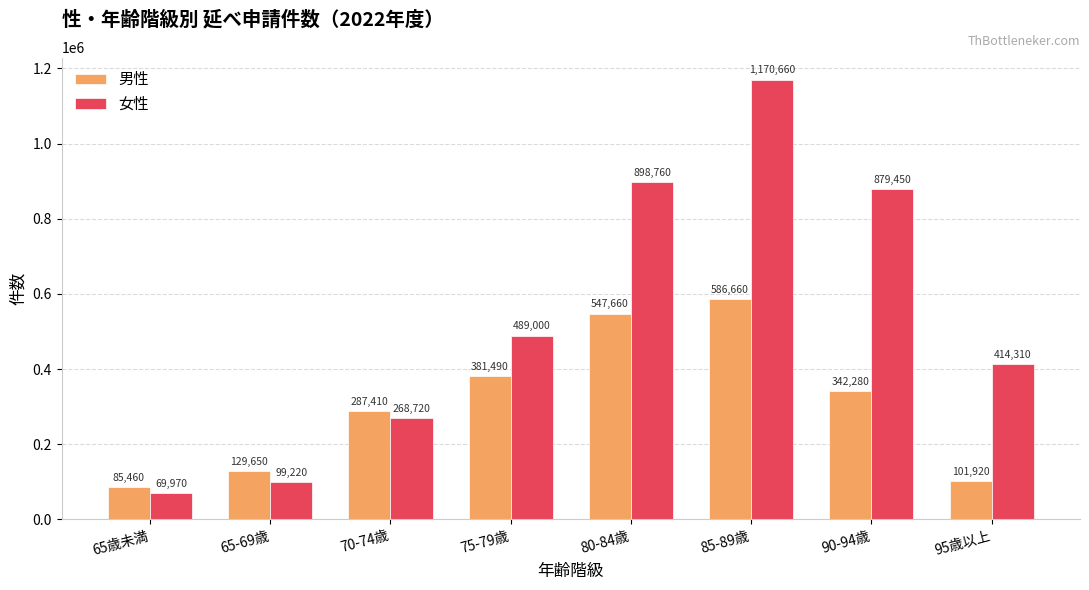

What are all the series names shown in the legend?

男性, 女性